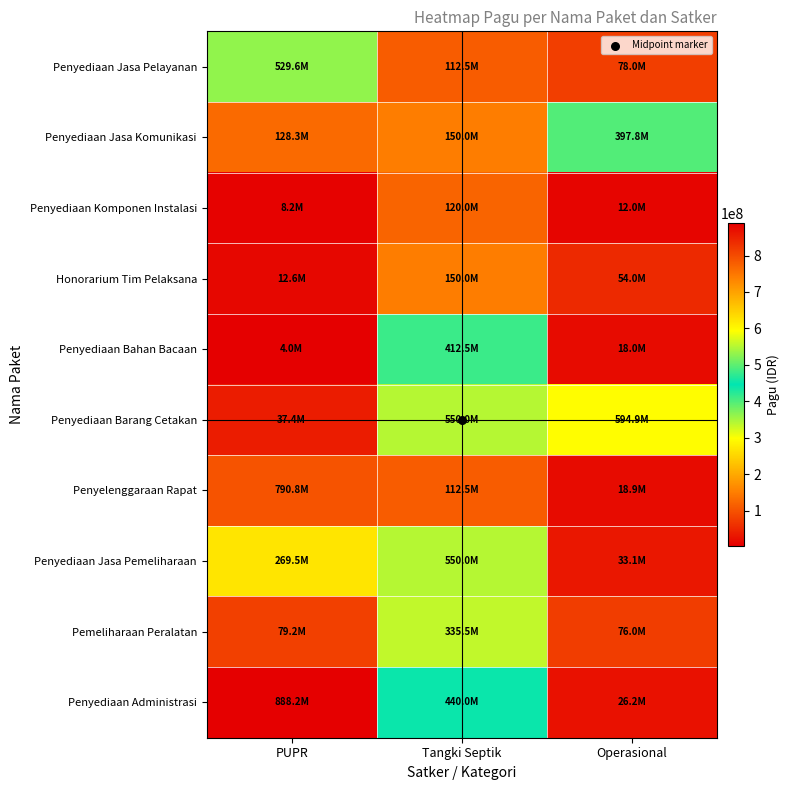

Reading left to right, extract all data points from this chart.

Penyediaan Jasa Pelayanan: PUPR=529578100	Tangki Septik=112500000	Operasional=78000000
Penyediaan Jasa Komunikasi: PUPR=128300000	Tangki Septik=150000000	Operasional=397777000
Penyediaan Komponen Instalasi: PUPR=8214400	Tangki Septik=120000000	Operasional=12000000
Honorarium Tim Pelaksana: PUPR=12645000	Tangki Septik=150000000	Operasional=54000000
Penyediaan Bahan Bacaan: PUPR=3960000	Tangki Septik=412500000	Operasional=18000000
Penyediaan Barang Cetakan: PUPR=37360000	Tangki Septik=550000000	Operasional=594900000
Penyelenggaraan Rapat: PUPR=790763000	Tangki Septik=112500000	Operasional=18945000
Penyediaan Jasa Pemeliharaan: PUPR=269495000	Tangki Septik=550000000	Operasional=33100000
Pemeliharaan Peralatan: PUPR=79185000	Tangki Septik=335500000	Operasional=75960000
Penyediaan Administrasi: PUPR=888158200	Tangki Septik=440000000	Operasional=26250000